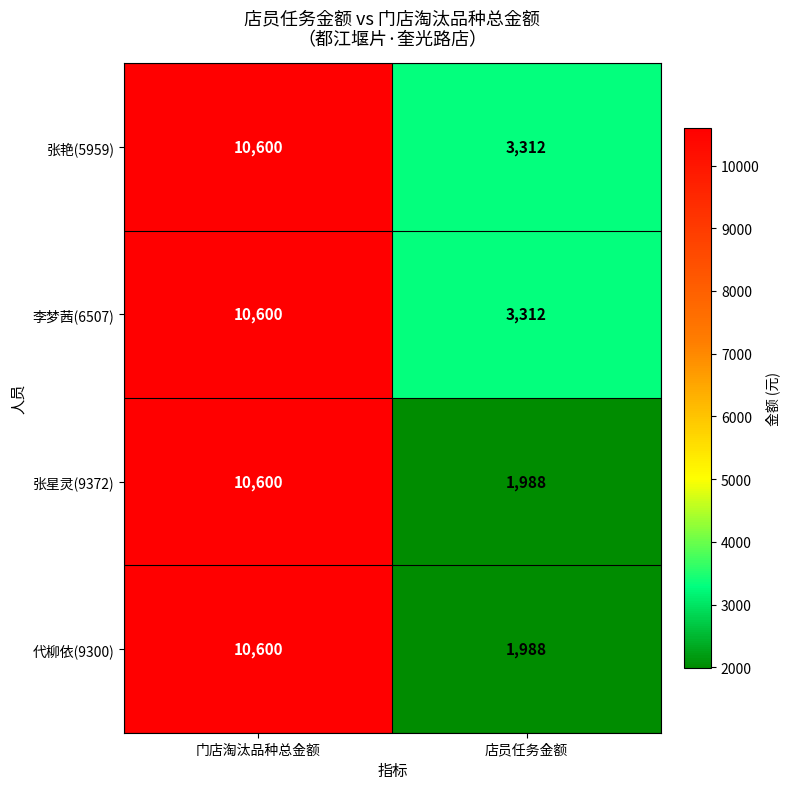

At which category is the sum across all series the highest?

门店淘汰品种总金额